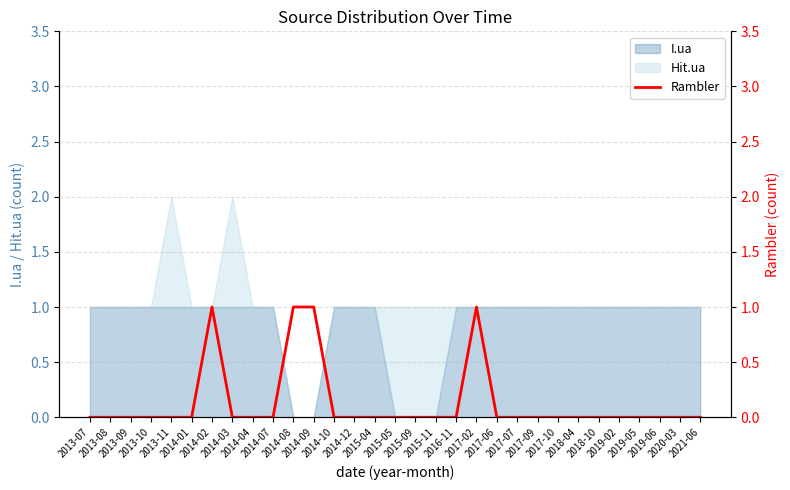

Count the values in the range 0 to 1.

31